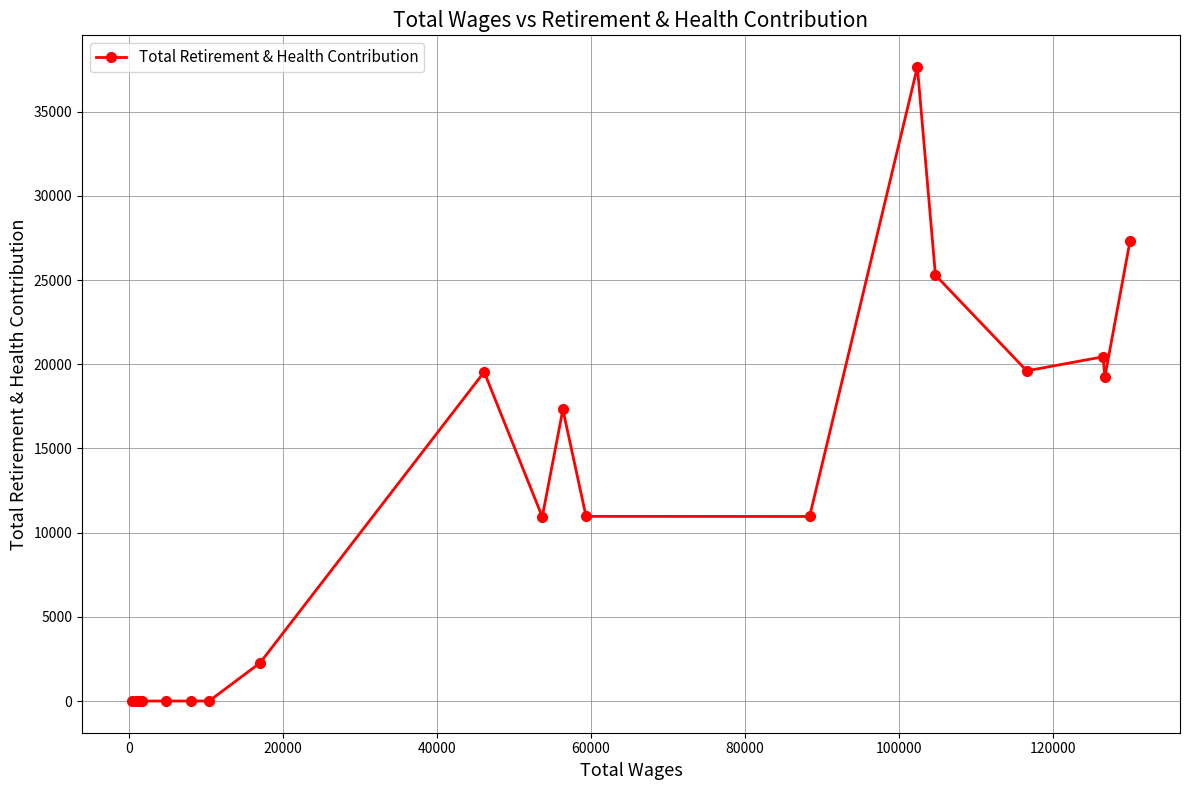

What is the average value?

11079